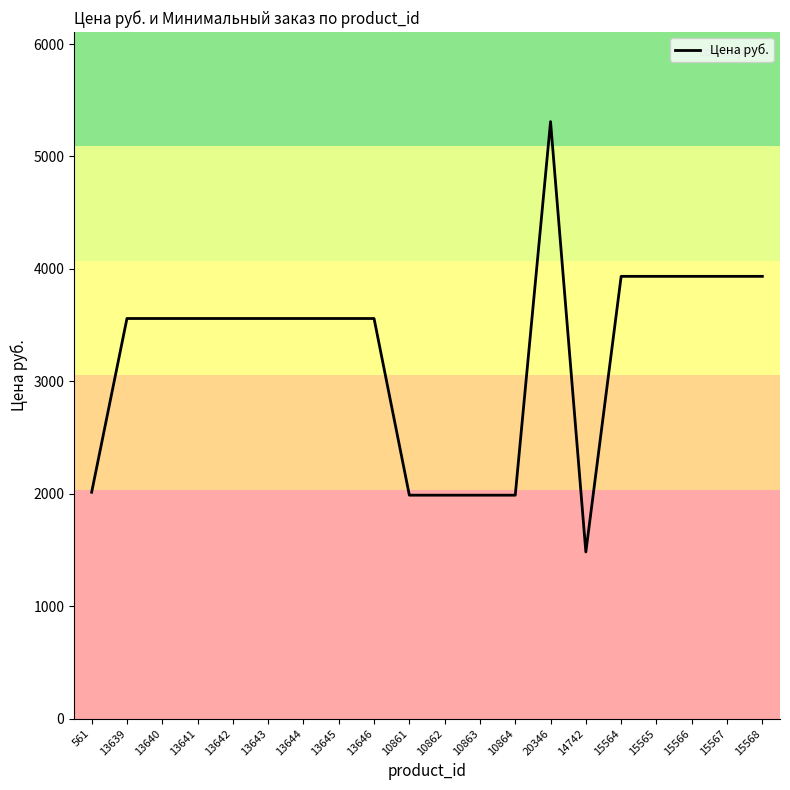

Read the value at 14742.

1483.0